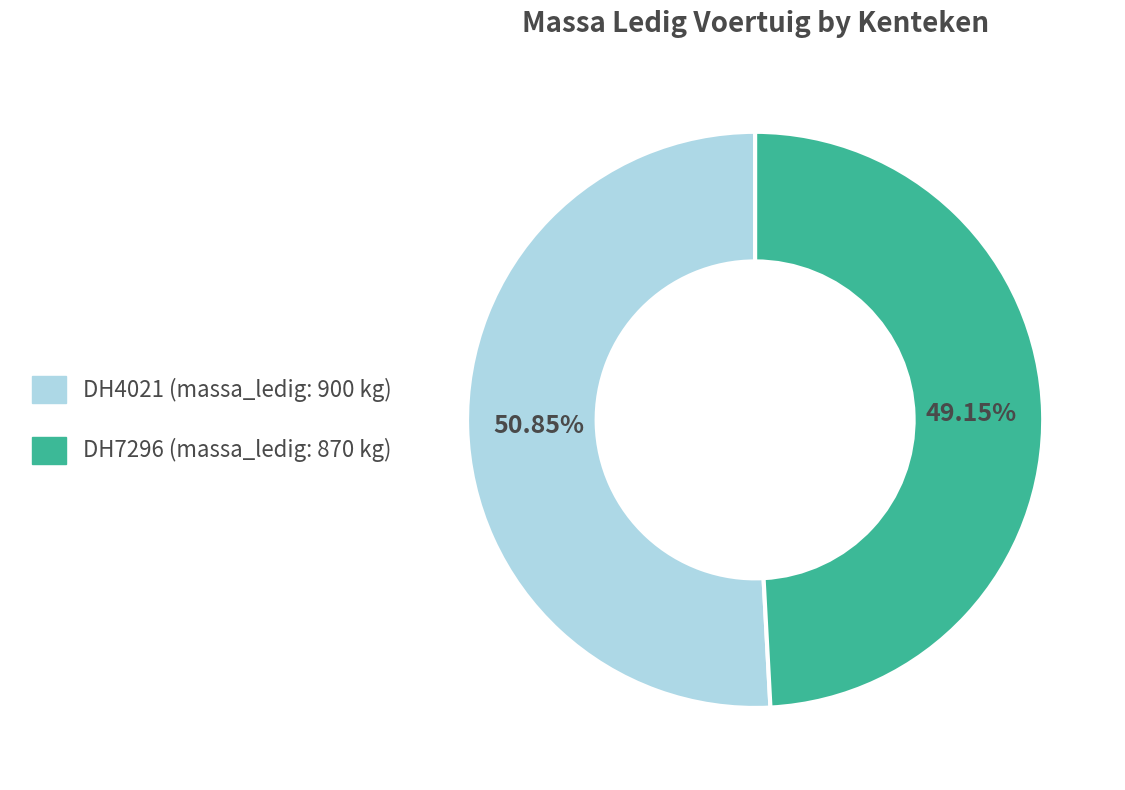

Do DH7296 and DH4021 together represent more than half of the pie?

Yes